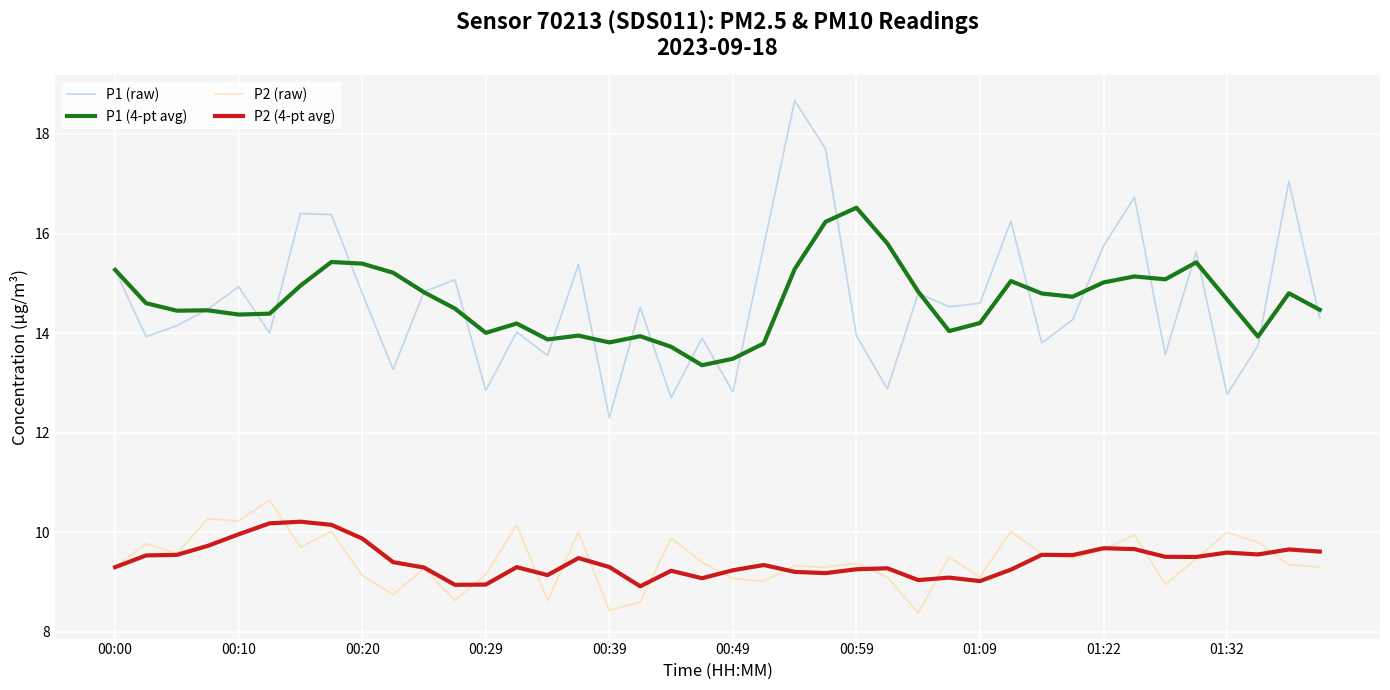

True or false: P2 (raw) and P1 (4-pt avg) cross at least once.

False